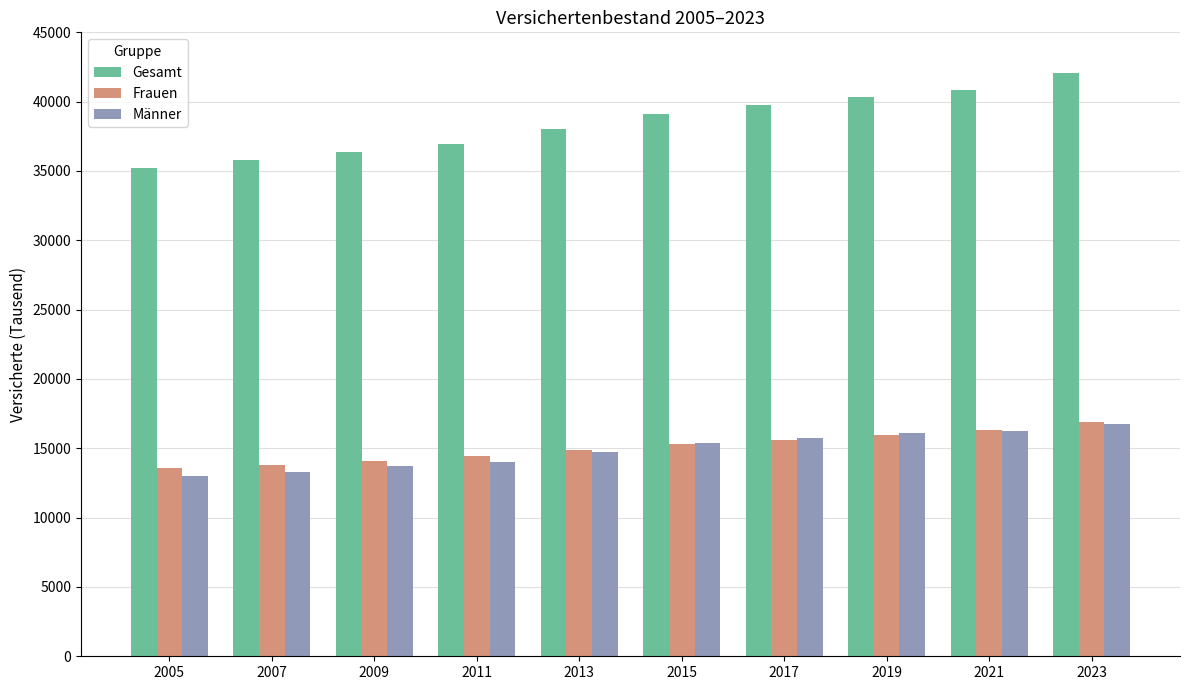

Which series has the widest spread of values?

Gesamt